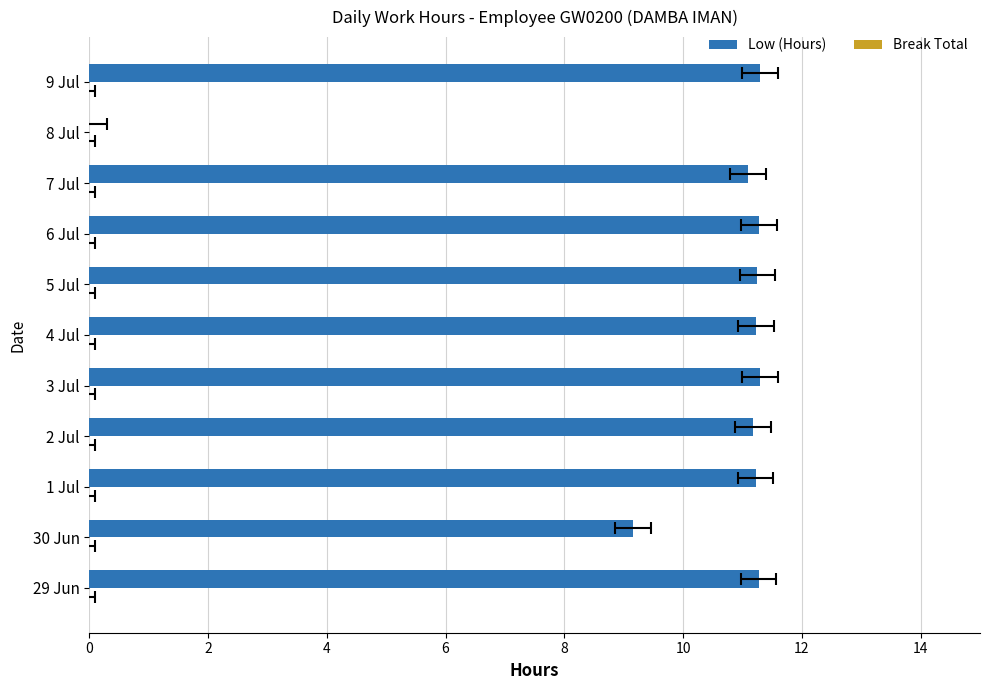

Does the chart contain stacked bars?

No